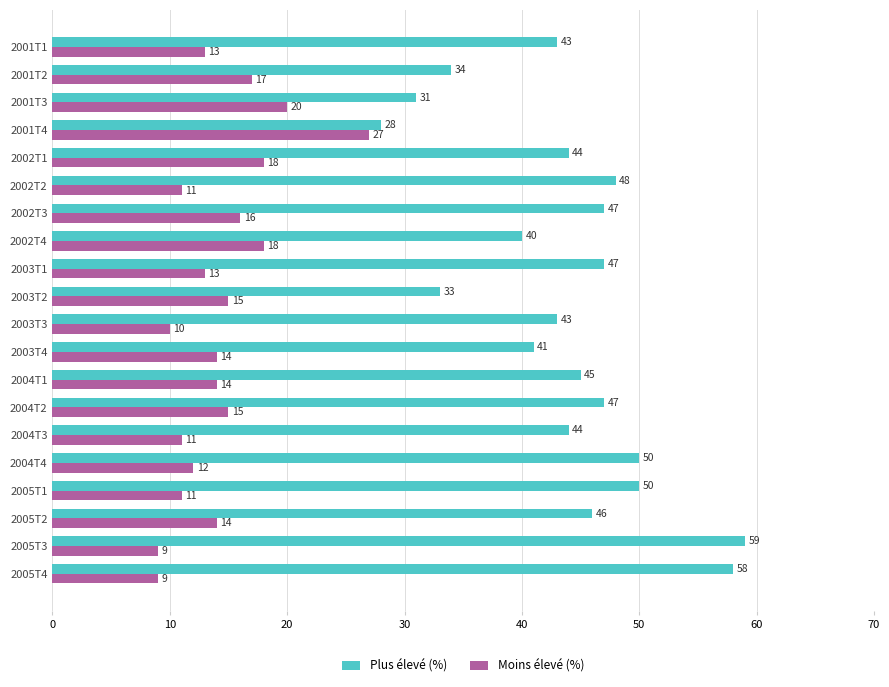

List the series in order of their peak value, highest first.

Plus élevé (%), Moins élevé (%)